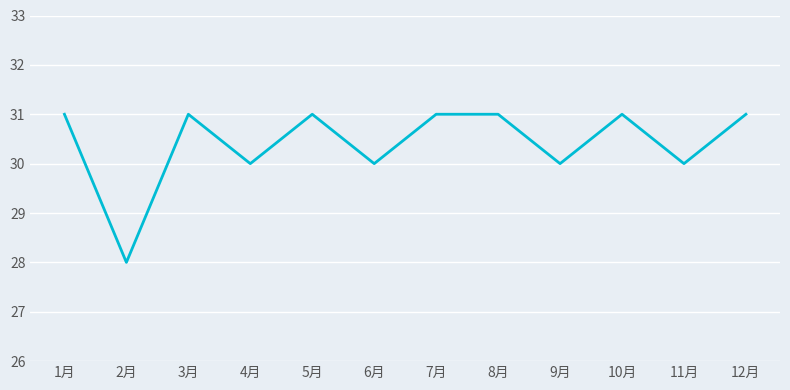

What is the sum of the values at 5月 and 2月?

59